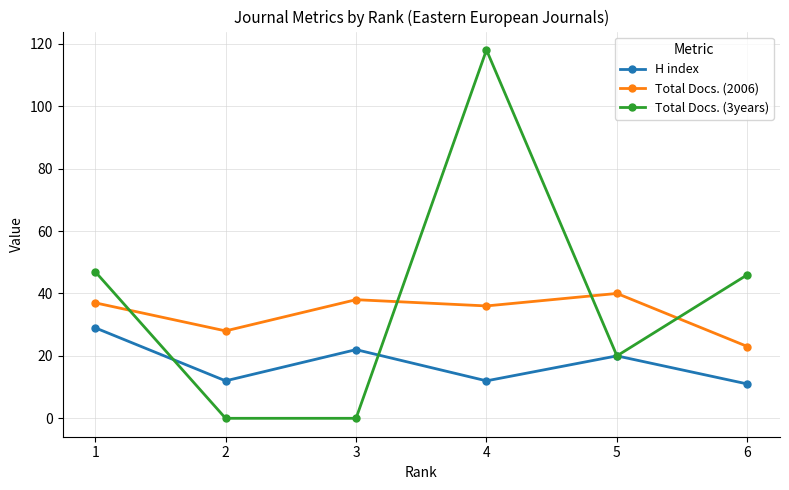

What is the value of the H index point at the 2nd from the left?

12